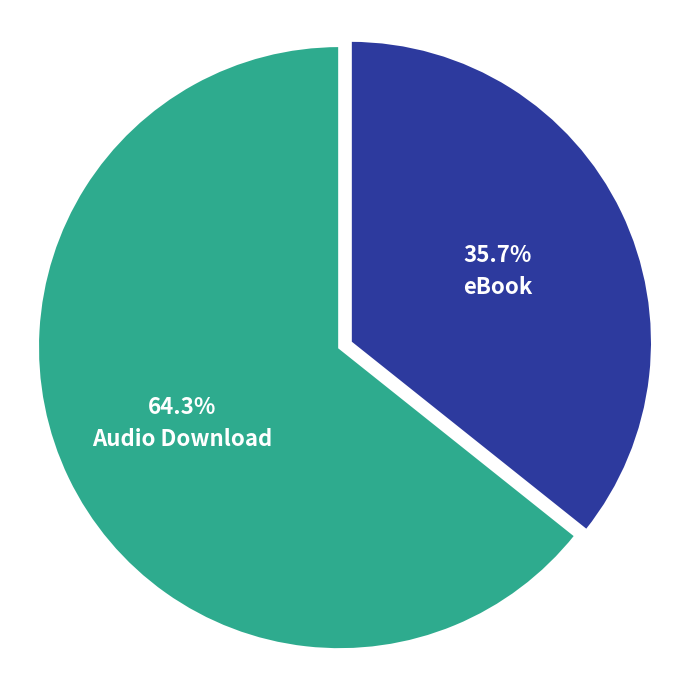

To the nearest percent, what is the difference between the largest and smallest slice percentages?

29%